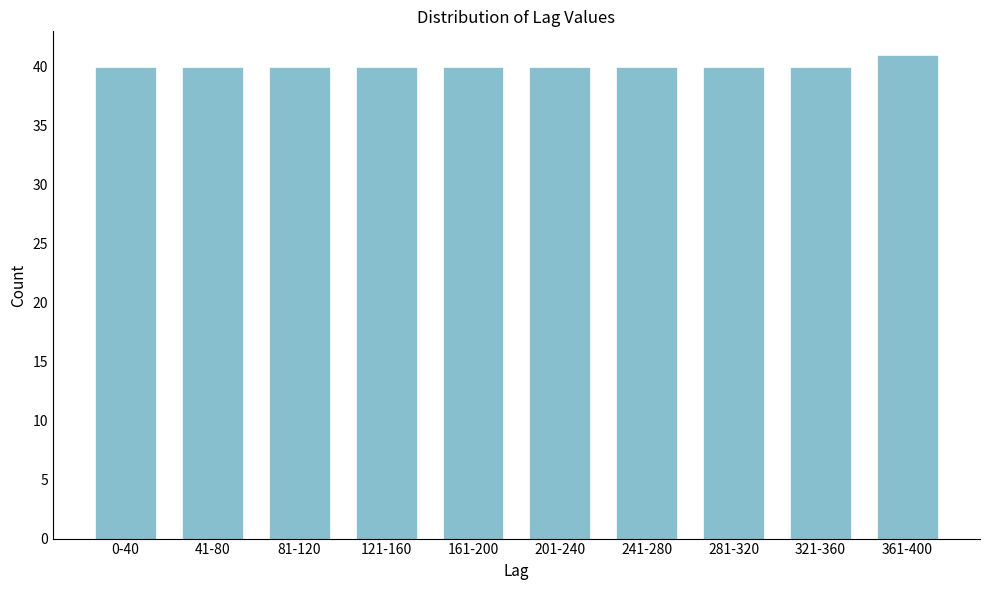

Reading left to right, extract all data points from this chart.

0-40=40	41-80=40	81-120=40	121-160=40	161-200=40	201-240=40	241-280=40	281-320=40	321-360=40	361-400=41